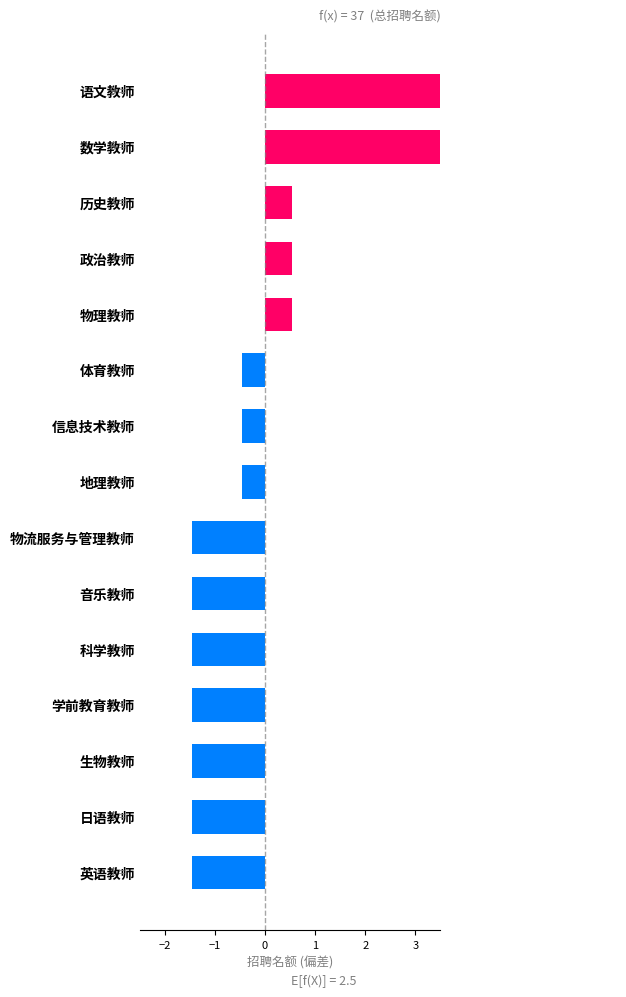

What is the difference between the values at 物理教师 and 日语教师?

2.0